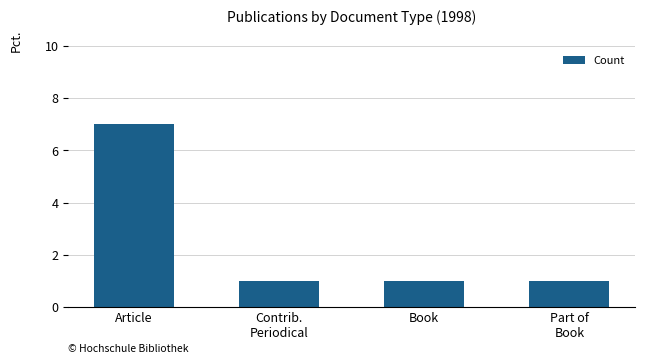

The chart shows a value of 0 at Contrib.
Periodical. True or false?

False